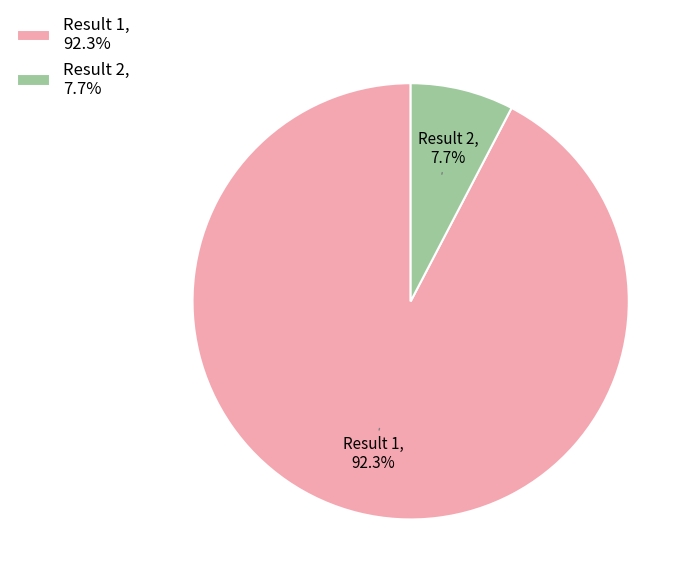

Rank the categories by value from highest to lowest.

Result 1, 92.3%, Result 2, 7.7%